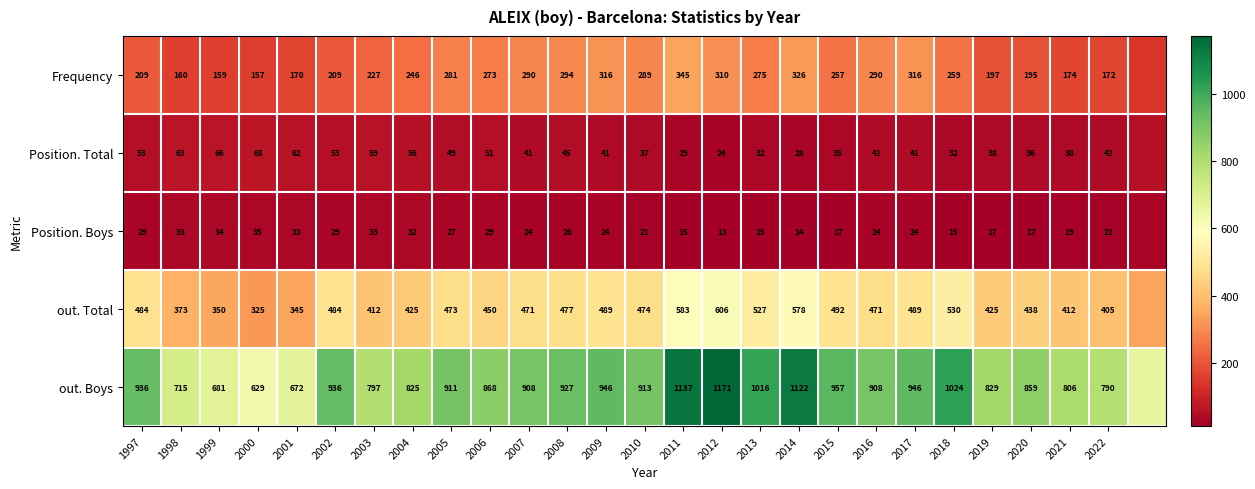

Is the value of out. Total at 2022 greater than the value of out. Boys at 2004?

No